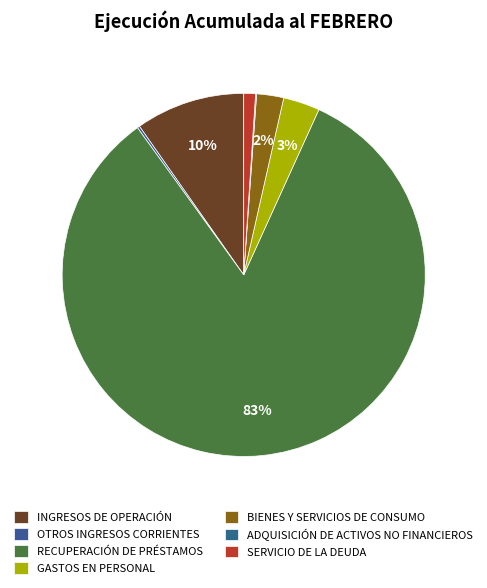

How many segments does this pie chart have?

7